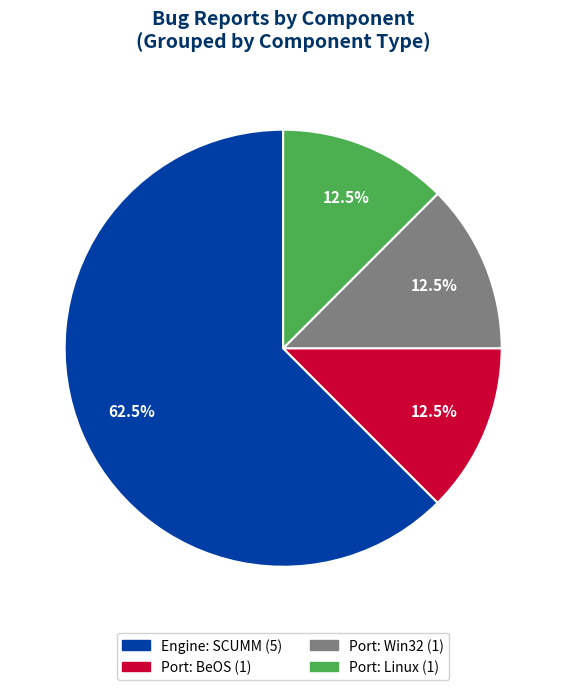

Does any single category account for the majority?

Yes